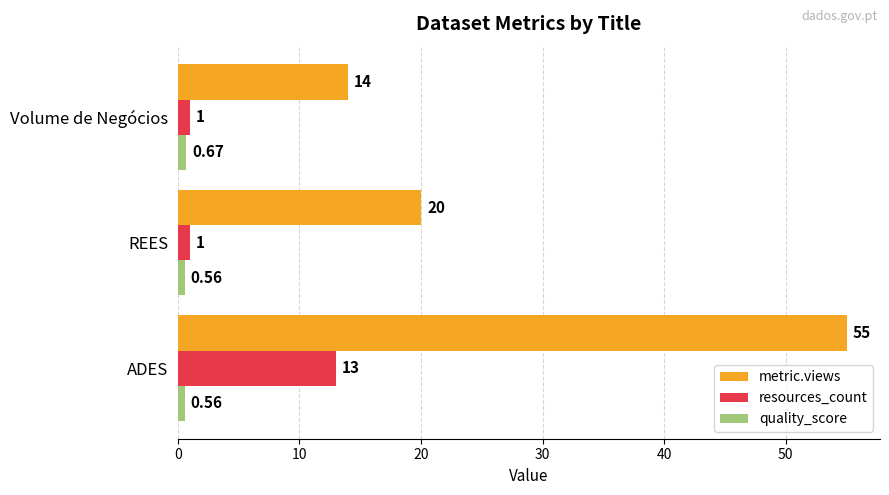

What is the difference between the resources_count values at Volume de Negócios and ADES?

12.0